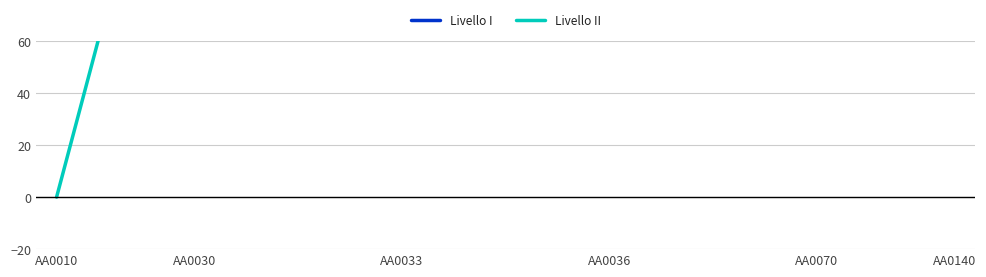

What is the difference between the highest and lowest values at AA0036?

500